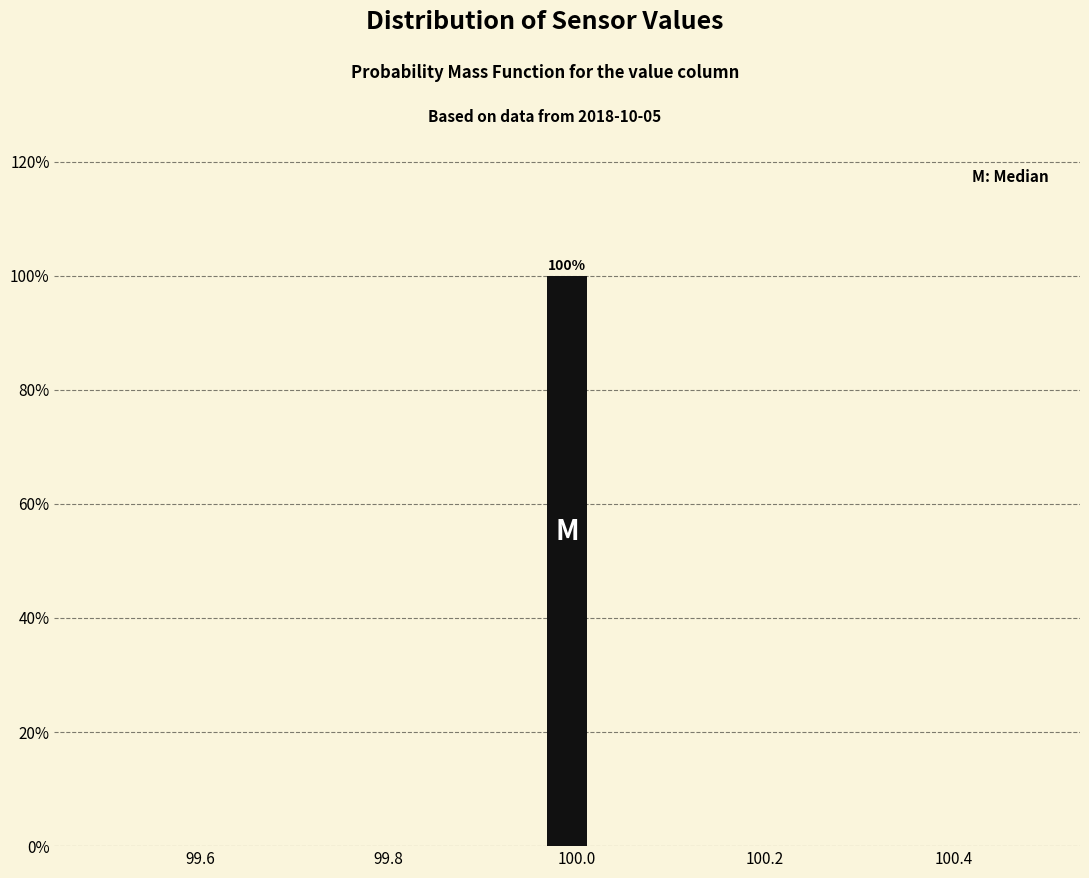

Read against the x-axis, roughly where is the centre of the tallest bar?

100.00